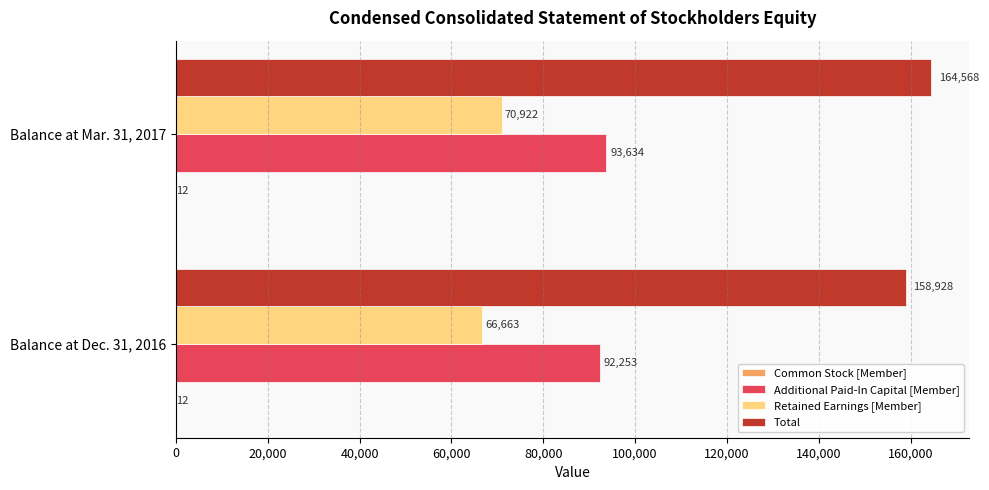

How many categories are shown in the chart?

2